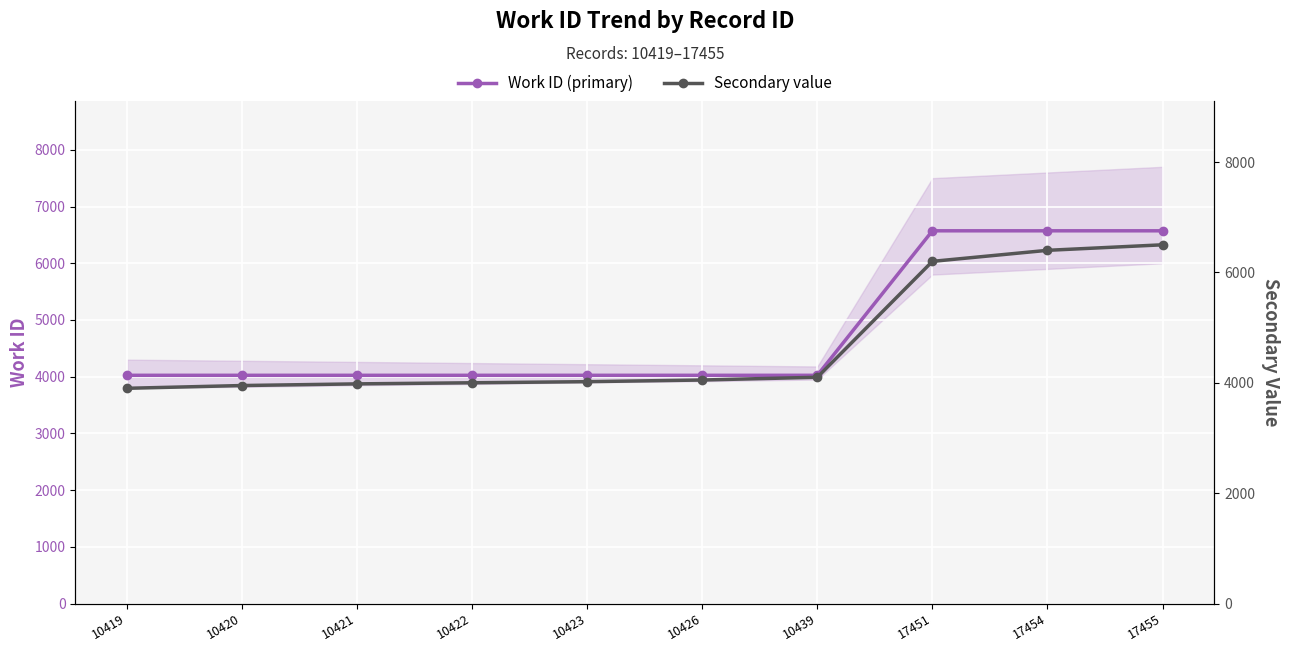

Reading left to right, what are all the values shown in this chart?

Work ID (primary): 10419=4024	10420=4024	10421=4024	10422=4024	10423=4024	10426=4024	10439=4024	17451=6572	17454=6572	17455=6572
Secondary value: 10419=3900	10420=3950	10421=3980	10422=4000	10423=4020	10426=4050	10439=4100	17451=6200	17454=6400	17455=6500